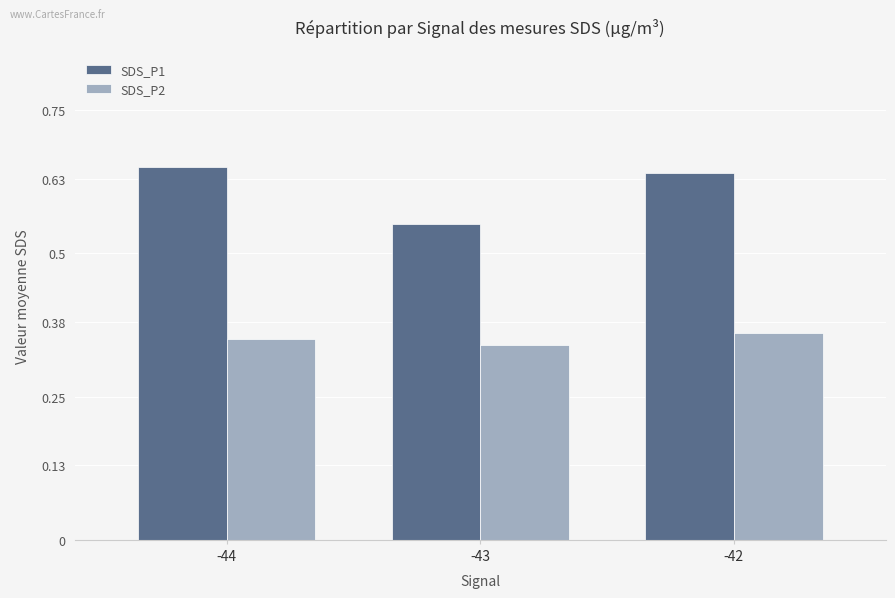

Which category has the lowest value in the SDS_P1 series?

-43